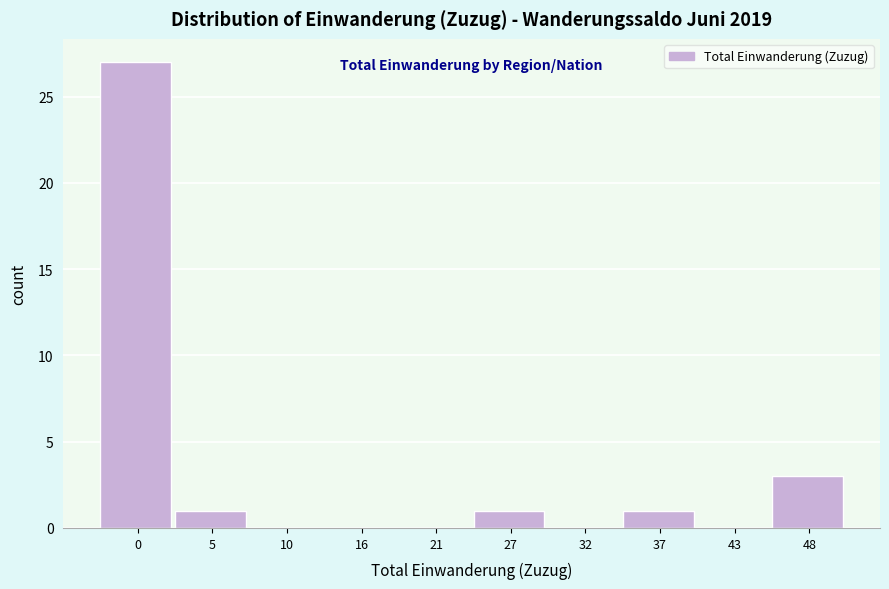

Reading right to left, extract all data points from this chart.

48=3	43=0	37=1	32=0	27=1	21=0	16=0	10=0	5=1	0=27